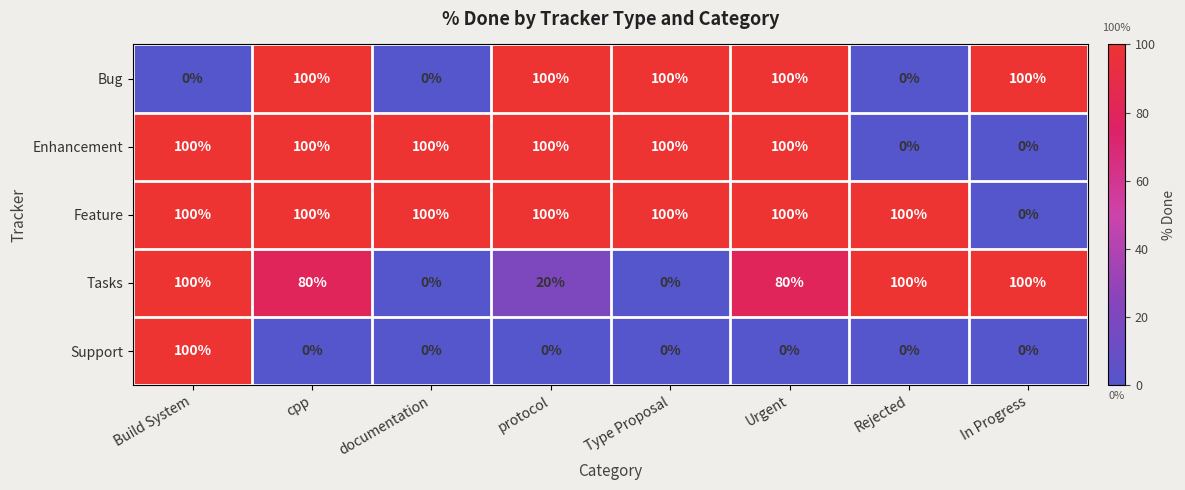

What is the difference between the maximum and minimum values in the Enhancement series?

100